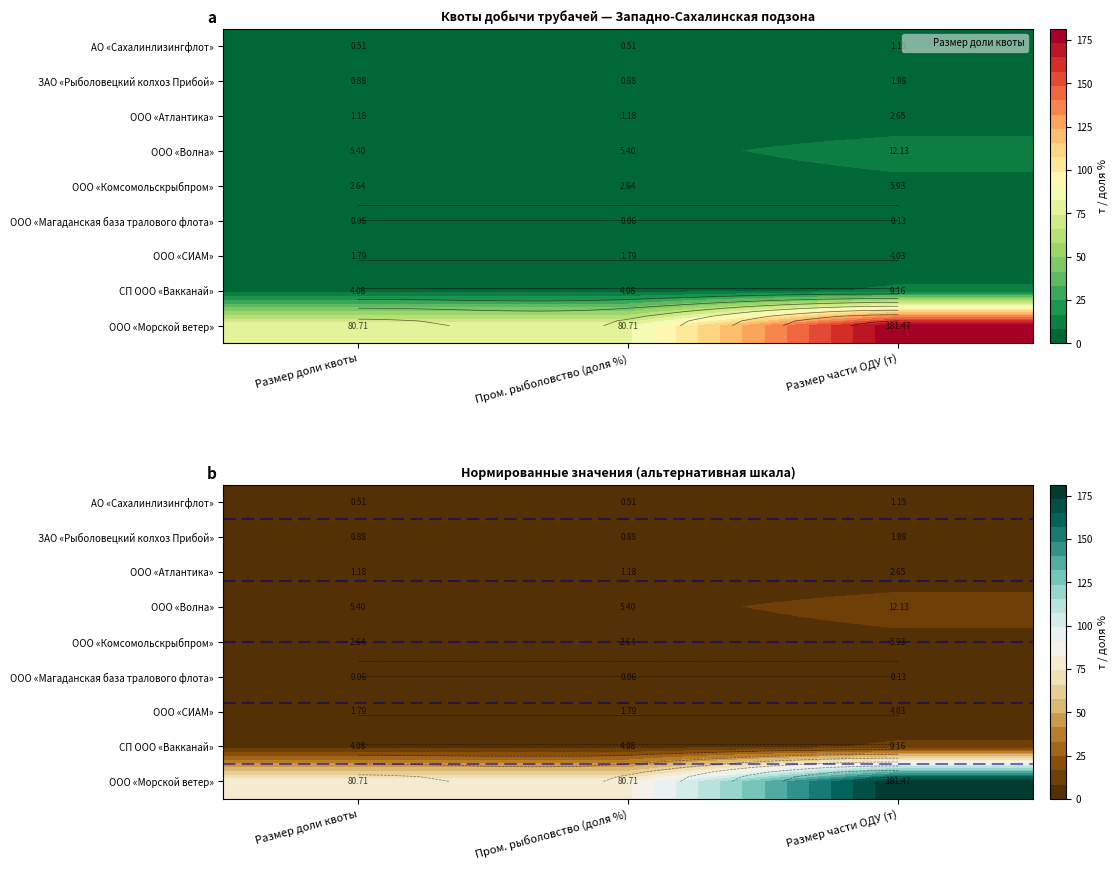

What is the maximum value shown in the chart?

181.5